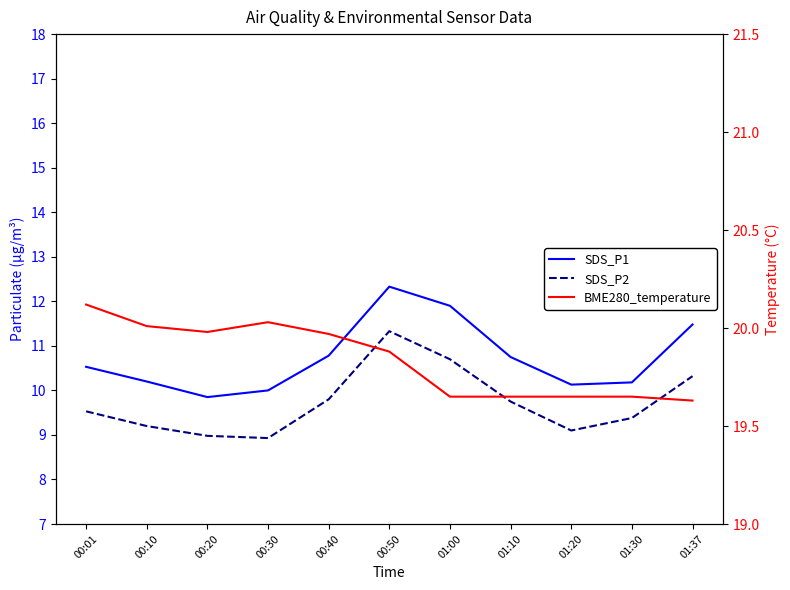

True or false: SDS_P2 and SDS_P1 intersect in this chart.

False